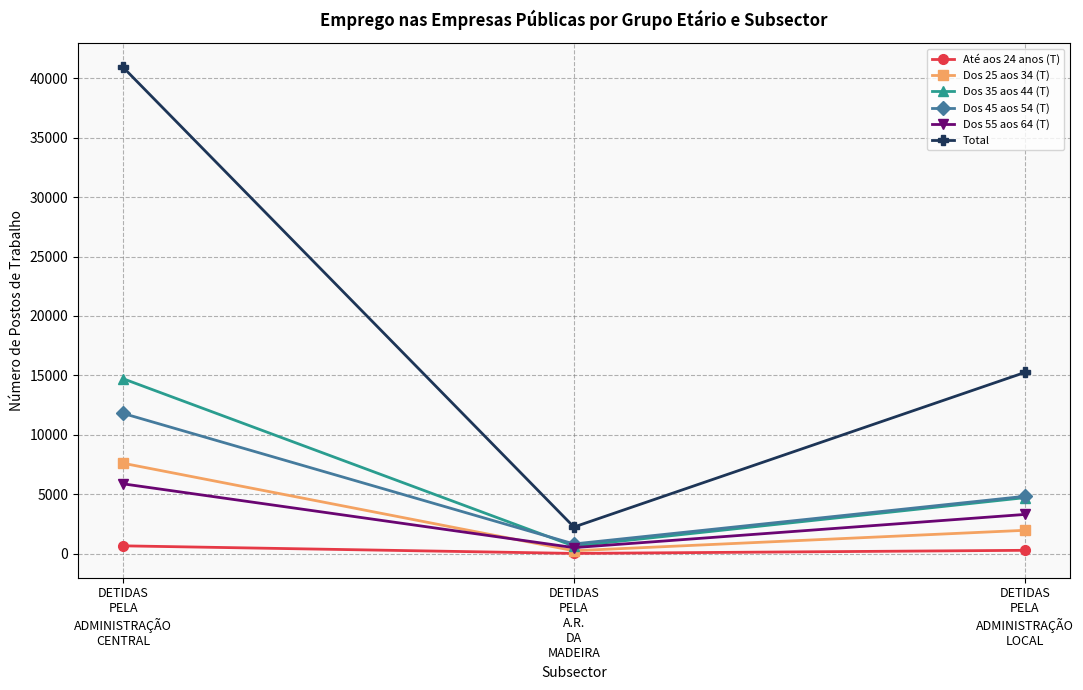

Where is Dos 25 aos 34 (T) nearest to the value 3923?

DETIDAS
PELA
ADMINISTRAÇÃO
LOCAL